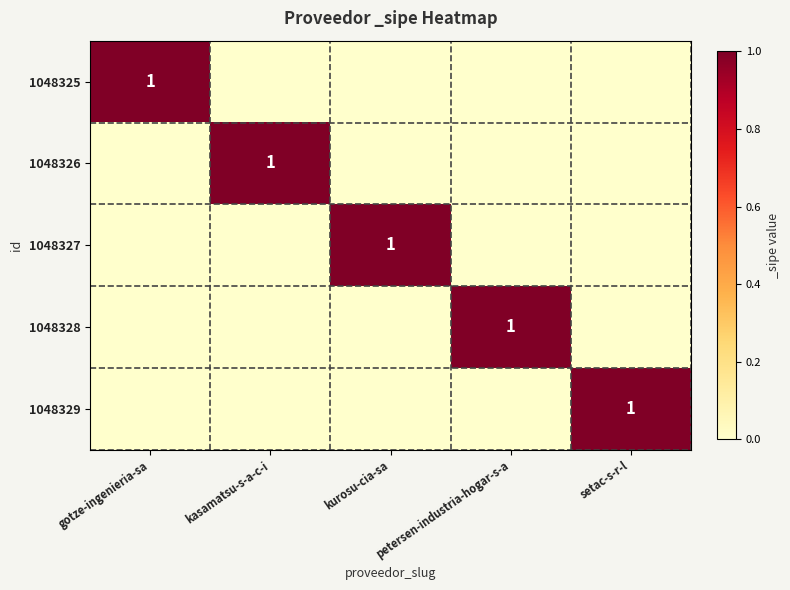

List the labels in order of 1048329 value, largest first.

setac-s-r-l, gotze-ingenieria-sa, kasamatsu-s-a-c-i, kurosu-cia-sa, petersen-industria-hogar-s-a